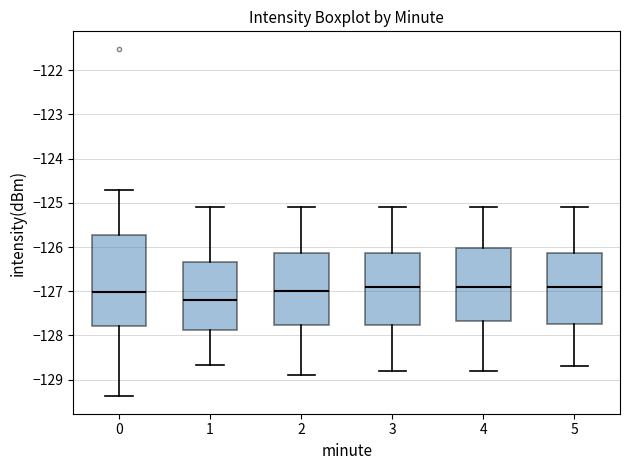

Which box is the tallest, from its lower edge to its upper edge?

0